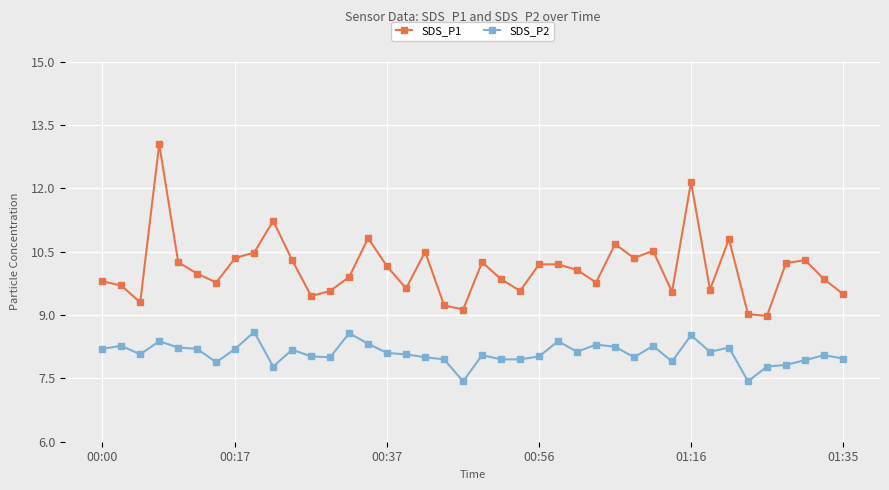

What are all the series names shown in the legend?

SDS_P1, SDS_P2